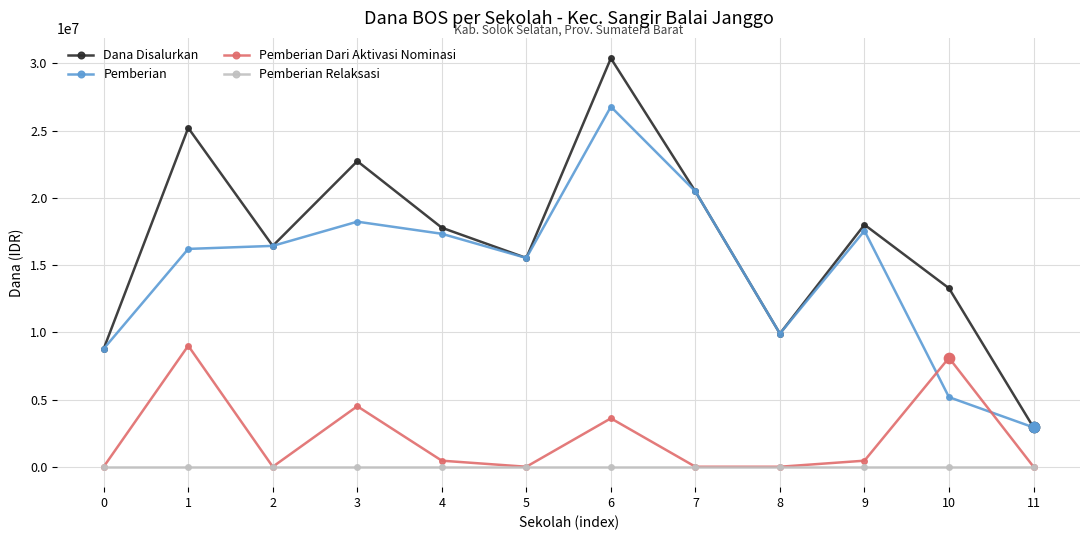

At how many categories does at least one series exceed 30285998?

1